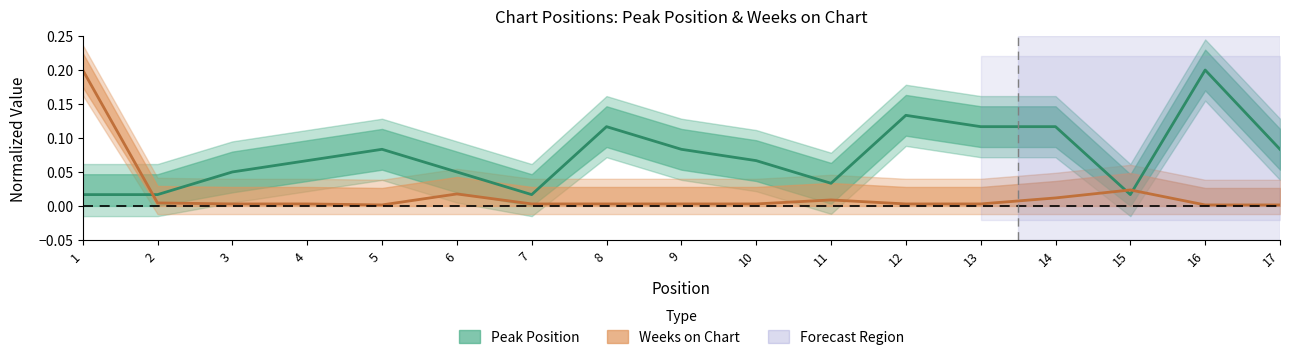

Which series has the largest range (max minus min)?

Weeks on Chart